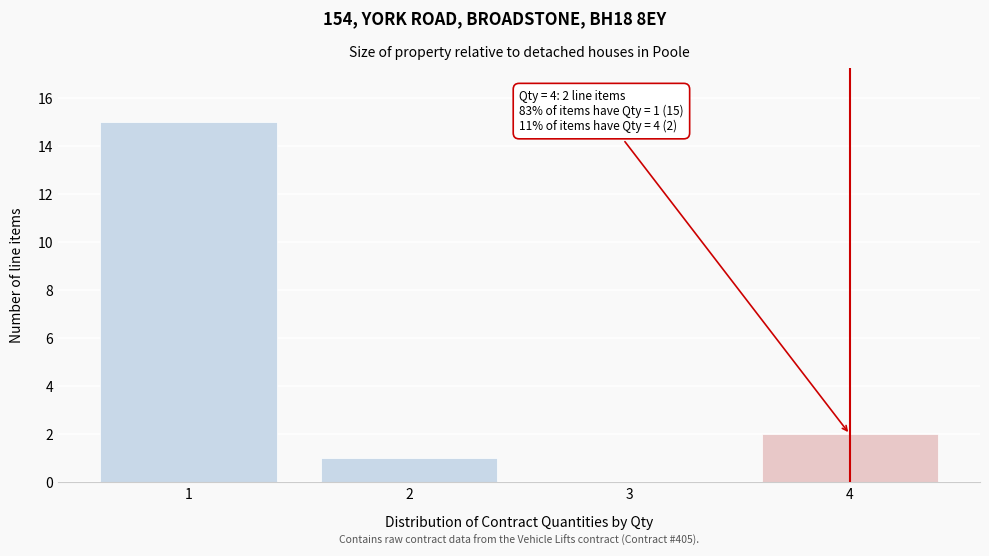

Reading right to left, list all the values displayed in this chart.

4=2	3=0	2=1	1=15